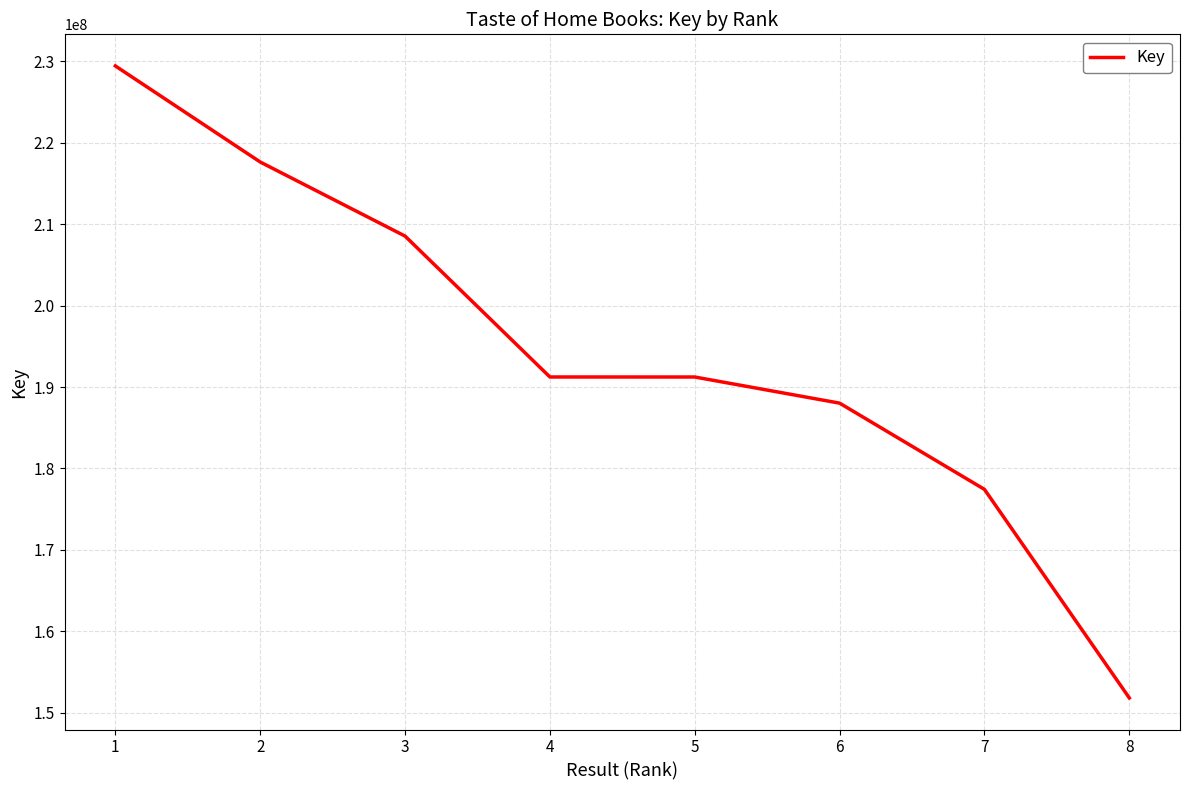

What is the sum of the values at 5 and 1?

420683057